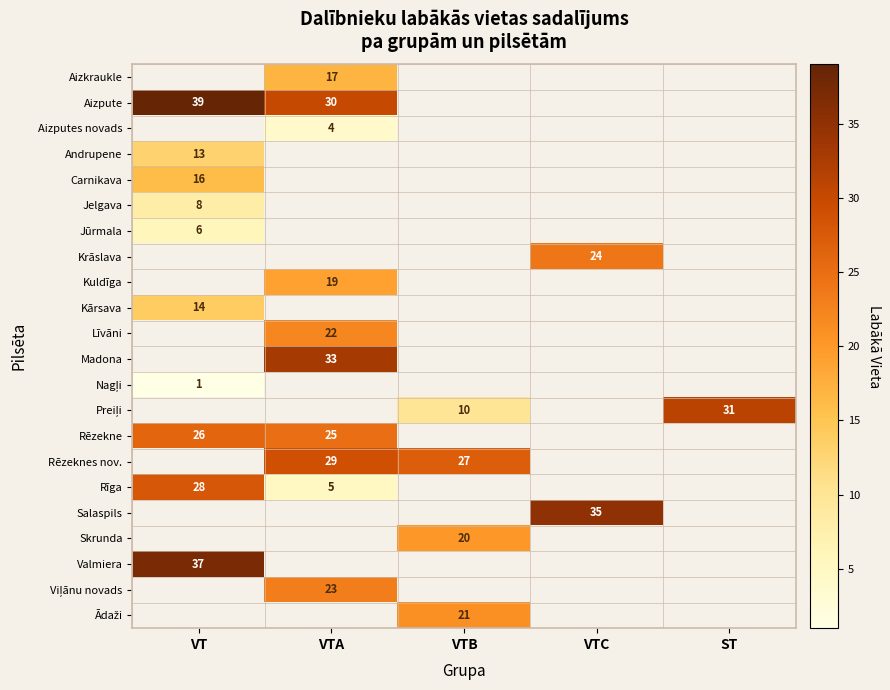

Which series changed the most between VTB and ST?

Preiļi